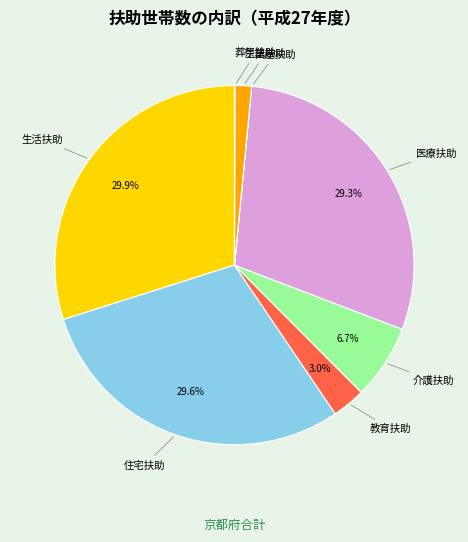

Is there any slice that represents more than half of the pie?

No